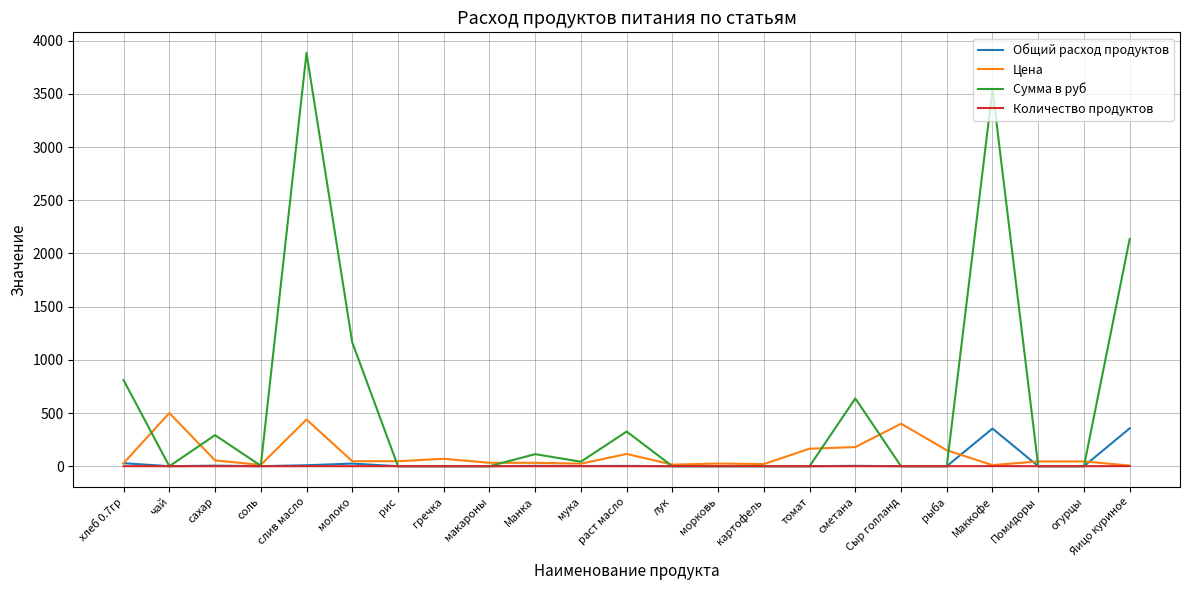

How many lines are shown in the chart?

4